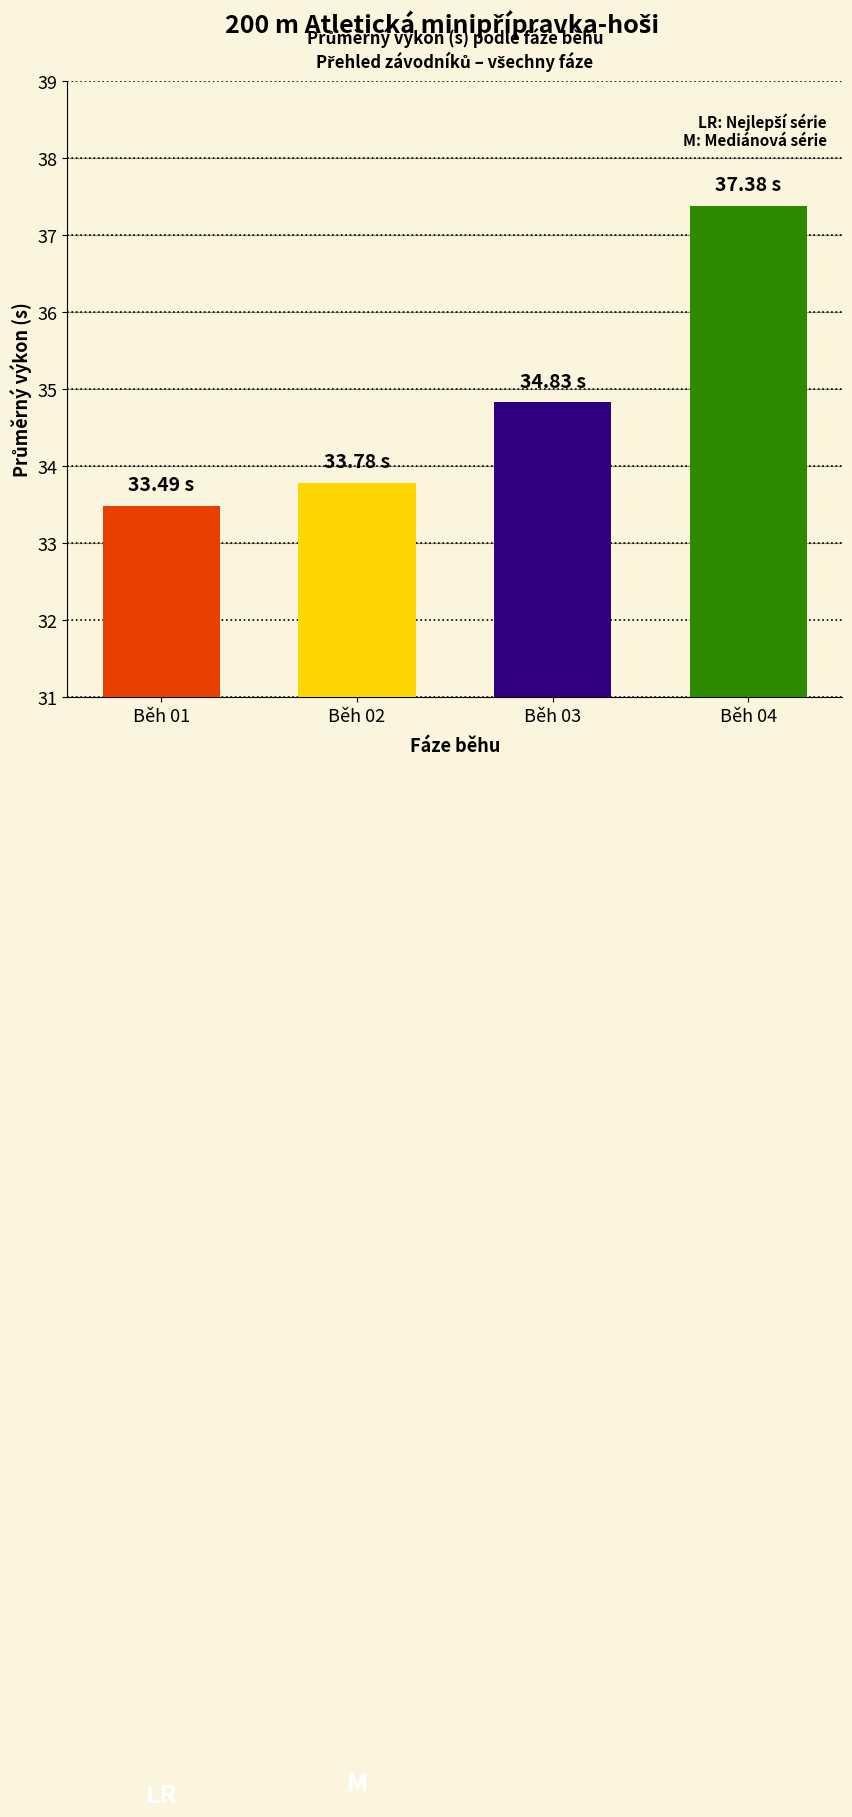

What is the average value?

34.9